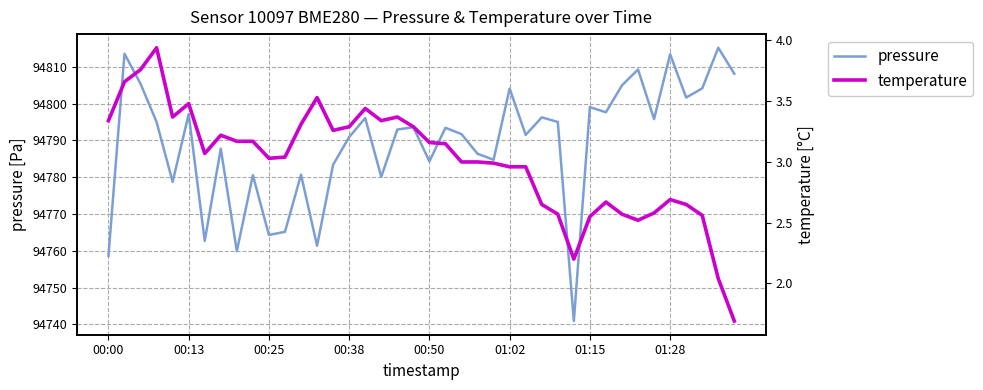

The value of temperature at 12 is 3.3. True or false?

True